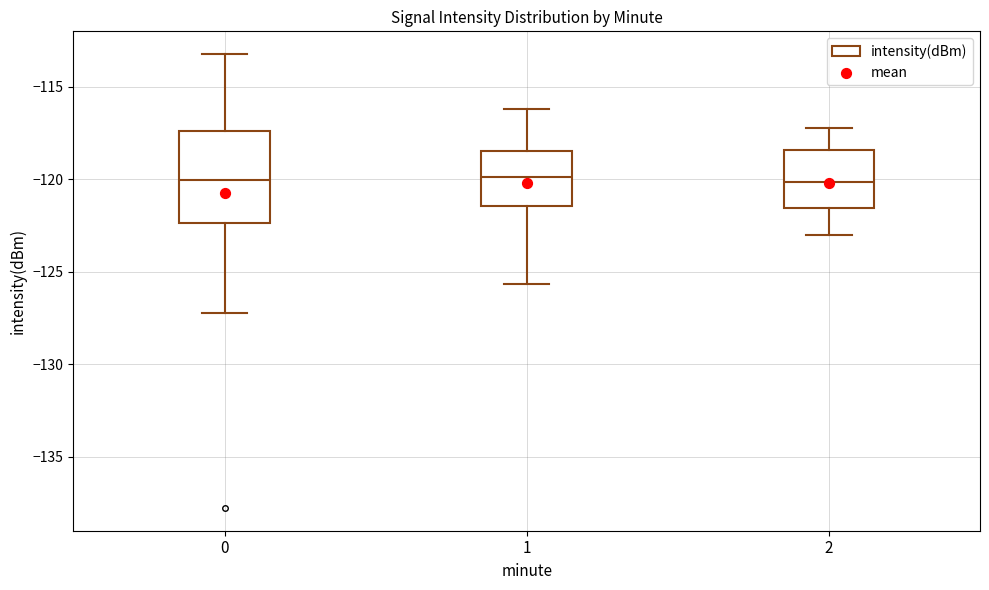

Which box is the tallest, from its lower edge to its upper edge?

0